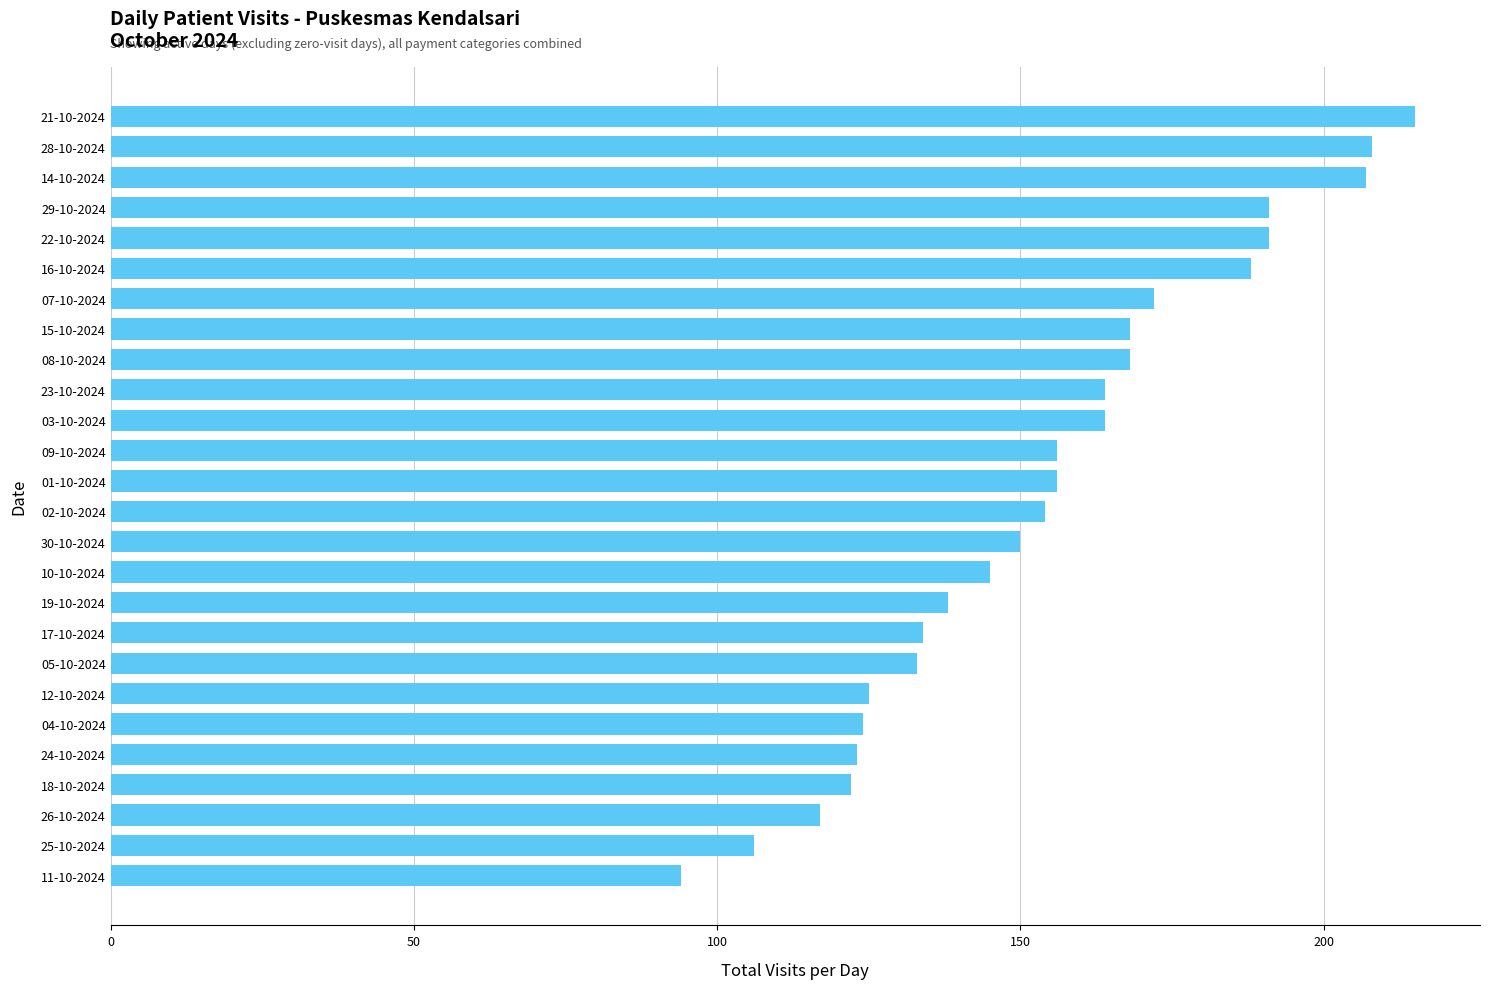

Is it true that the value at 05-10-2024 is 133?

True